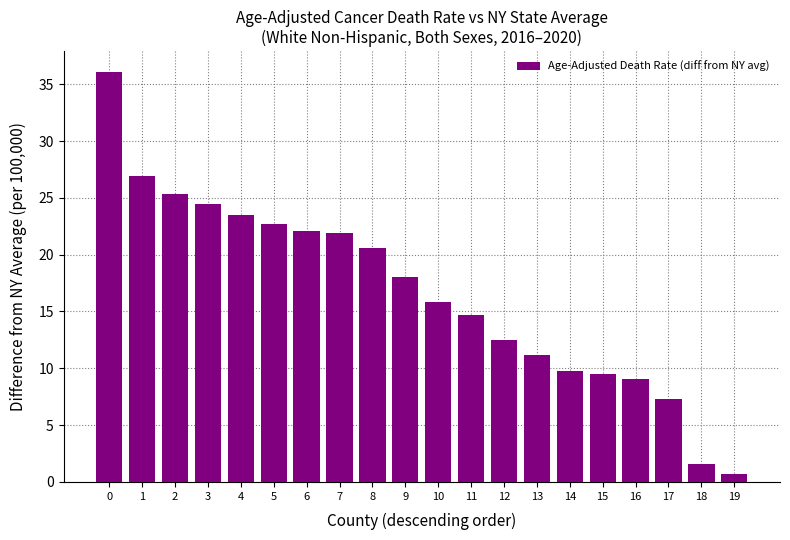

What is the sum of all values?

333.8